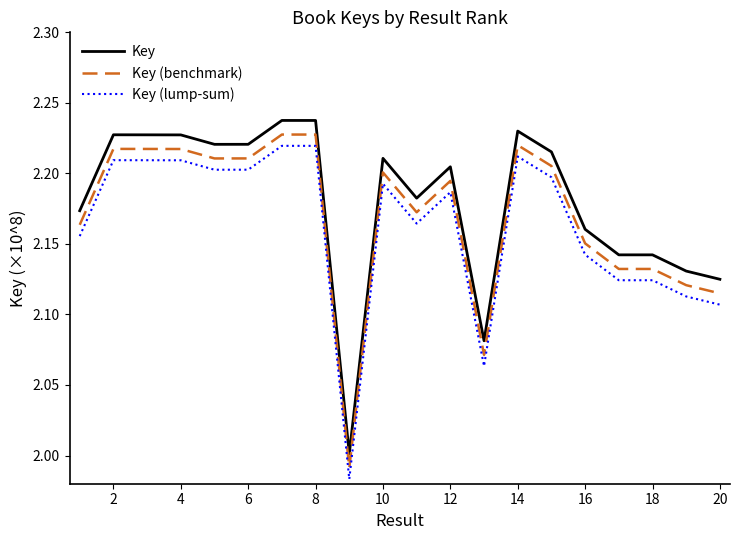

Does the chart display data point markers on the line(s)?

No